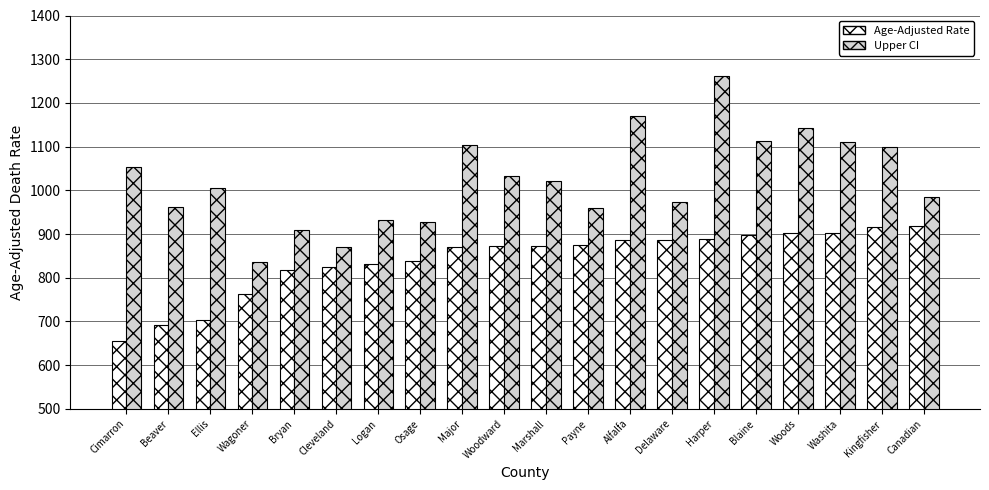

What is the value of the Age-Adjusted Rate bar at the 13th from the left?

887.1